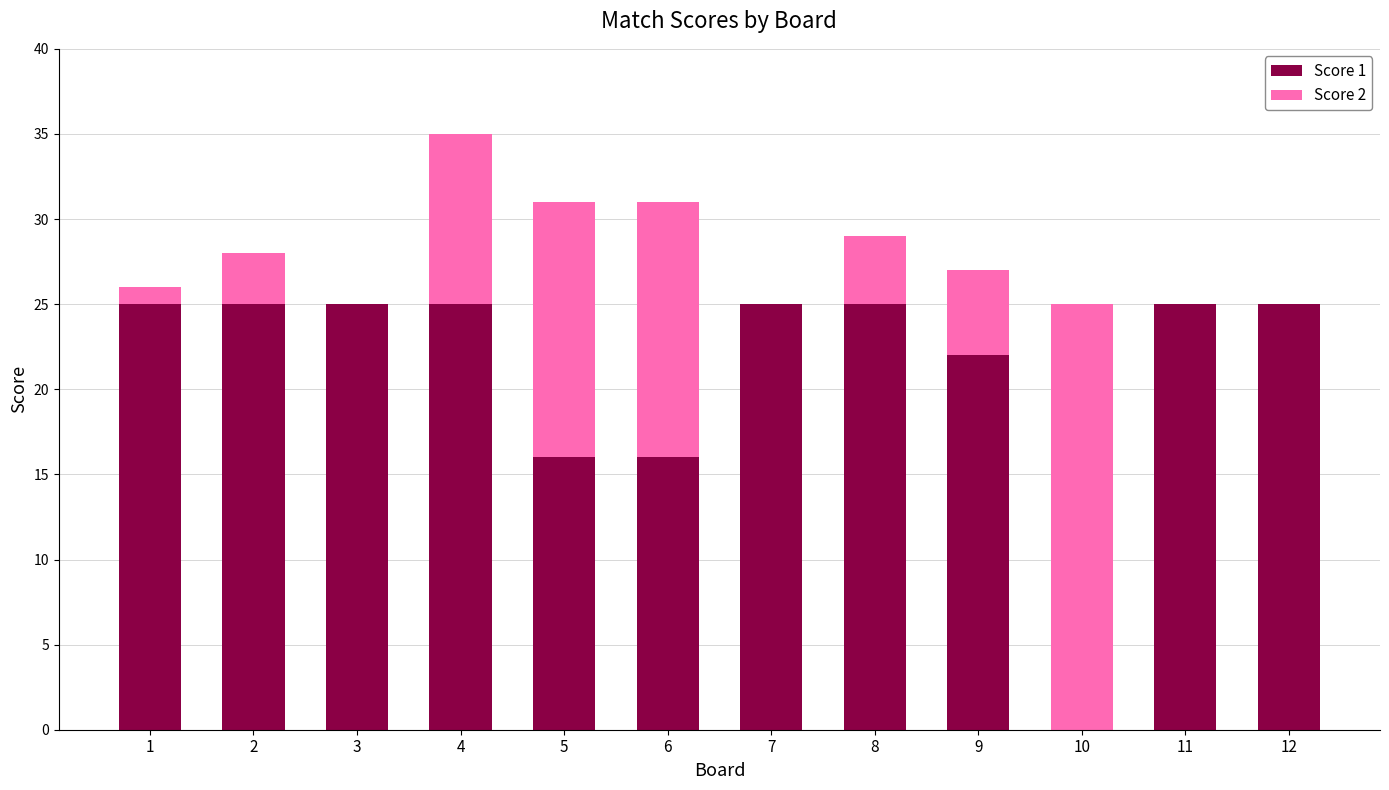

What is the total value across all series at 12?

25